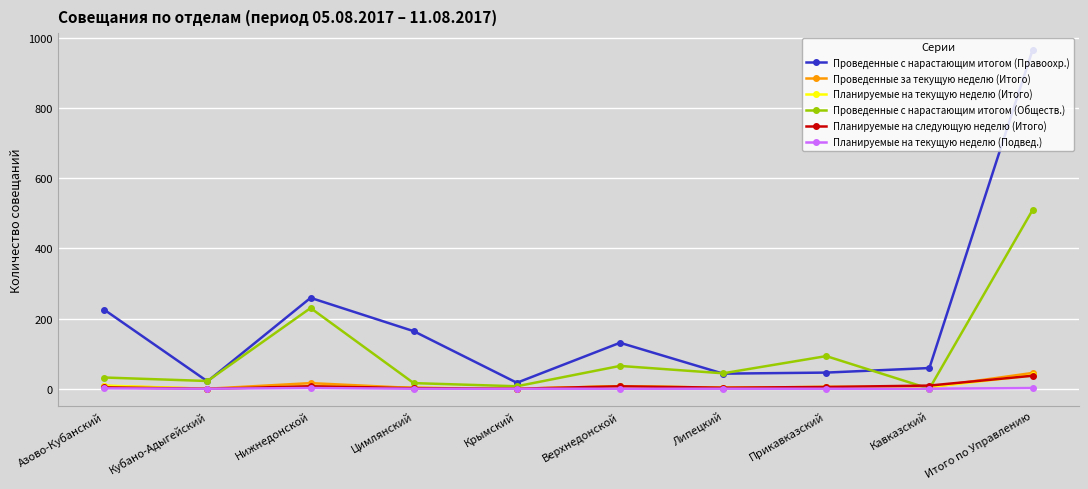

True or false: Проведенные с нарастающим итогом (Правоохр.) has a value of 164 at Цимлянский.

True